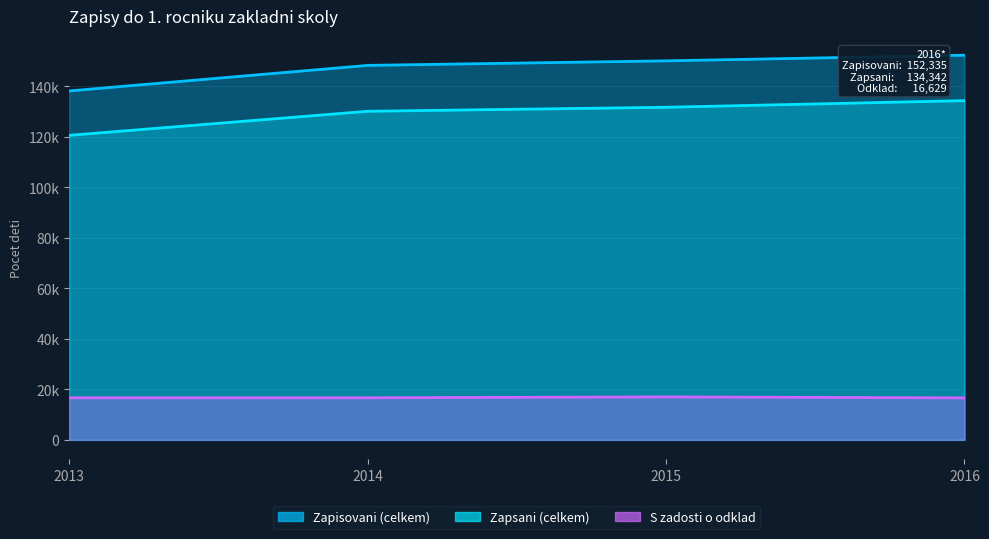

What is the average value of the Zapisovani (celkem) series?

147227